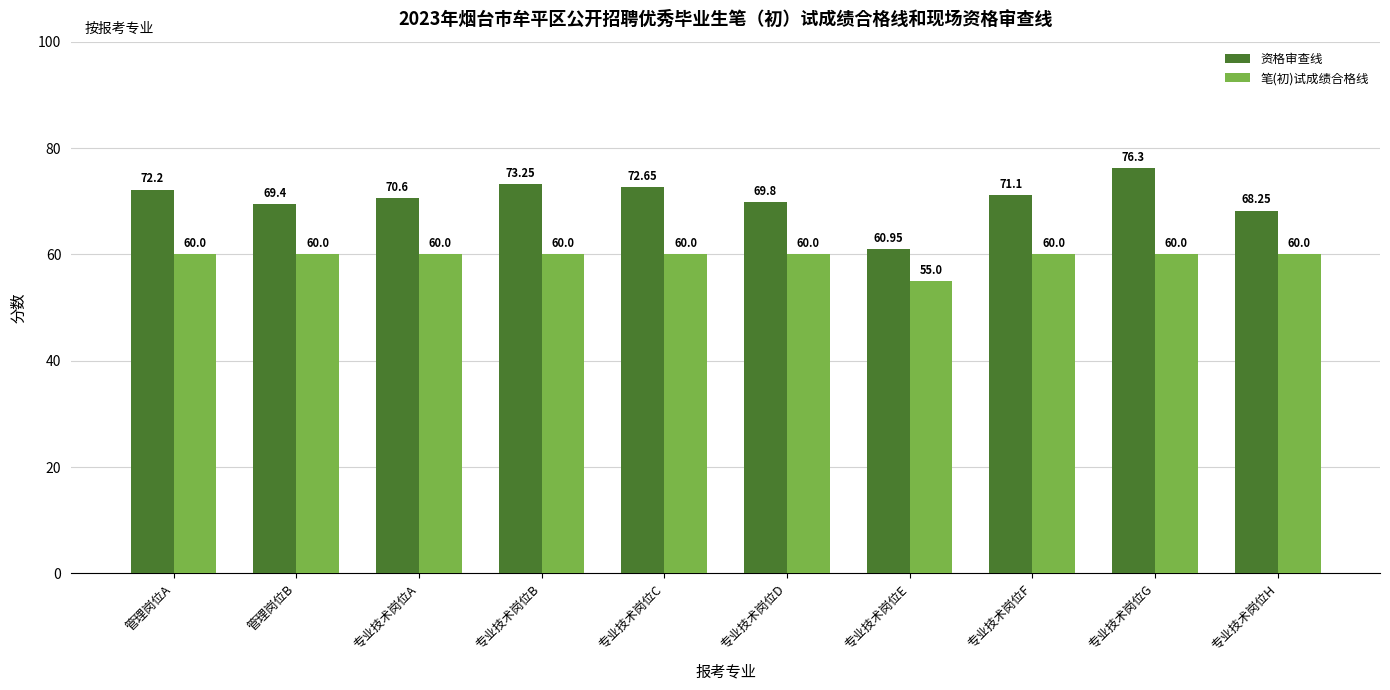

Count the 笔(初)试成绩合格线 values in the range 60 to 61.

9